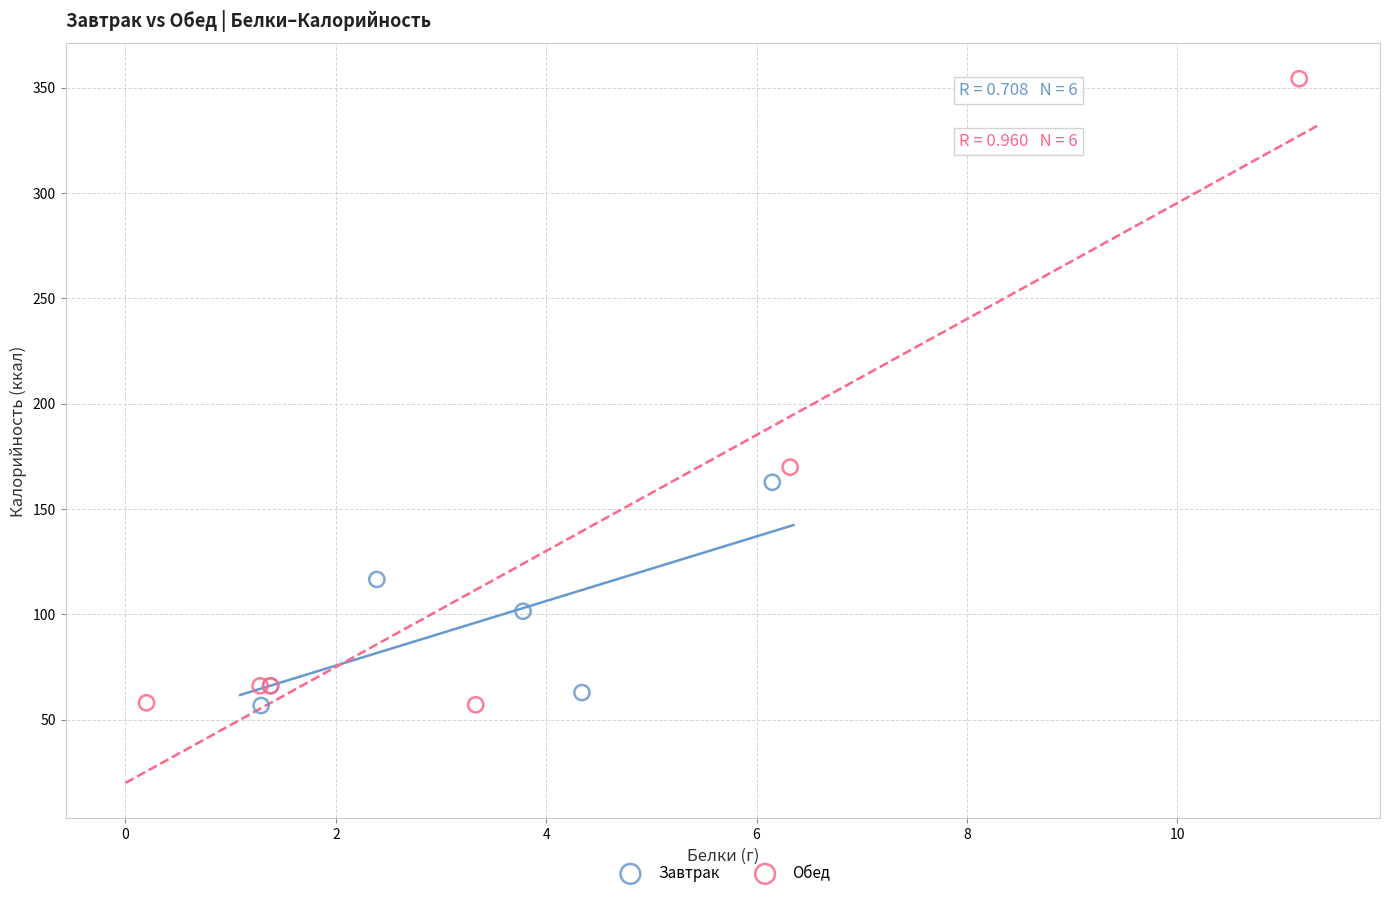

Which series has the largest Y range (max minus min)?

Обед